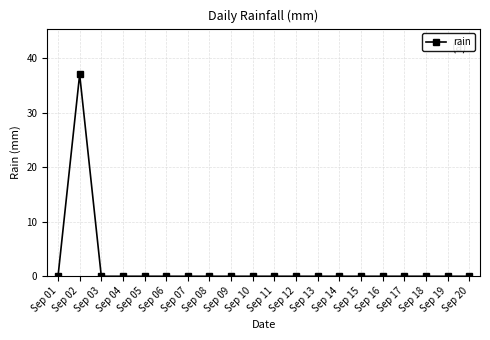

The value at Sep 07 is 18. True or false?

False